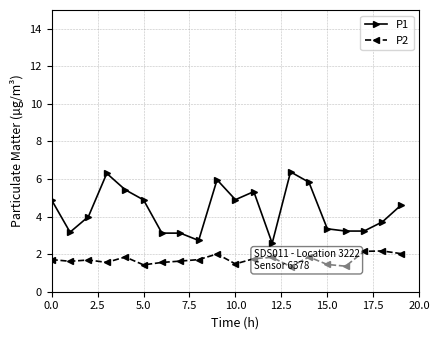

Which category has the lowest value across all series?

13